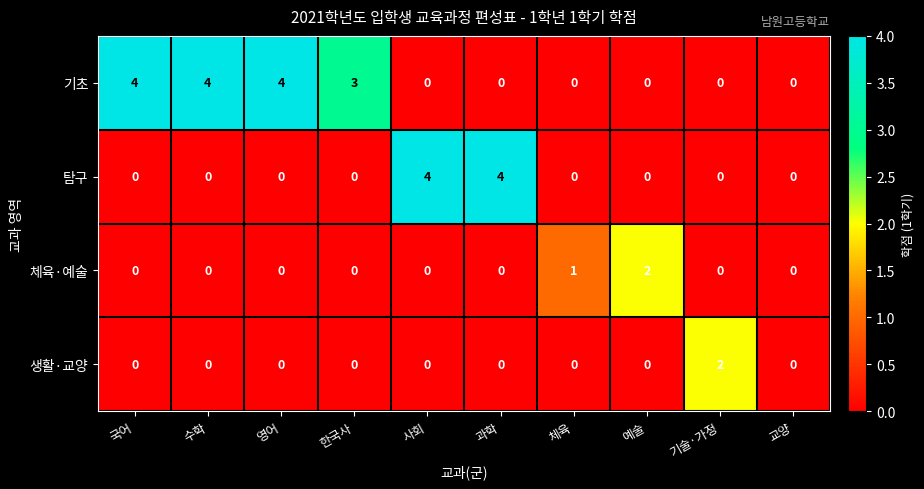

How many values in 탐구 are above zero?

2